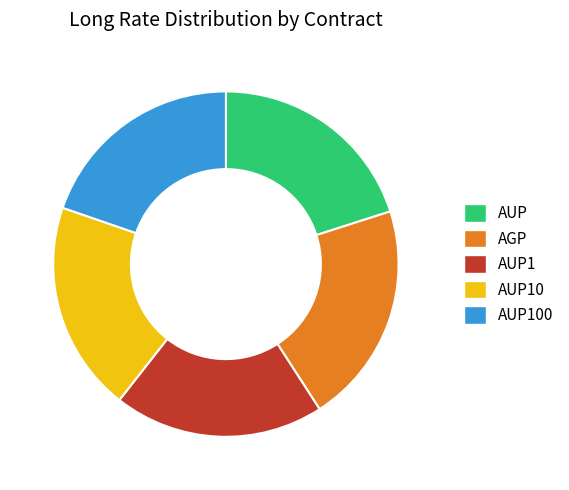

How many slices are in this pie chart?

5